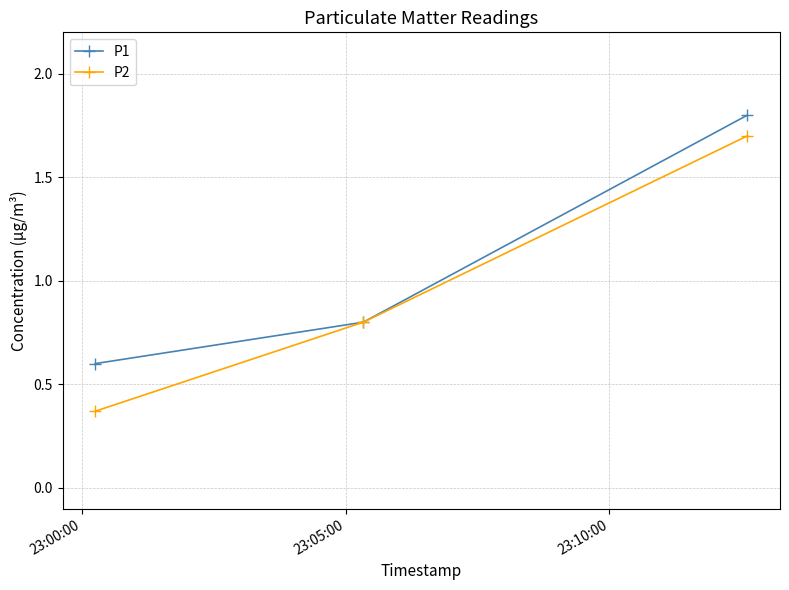

What is the average value of the P2 series?

1.0